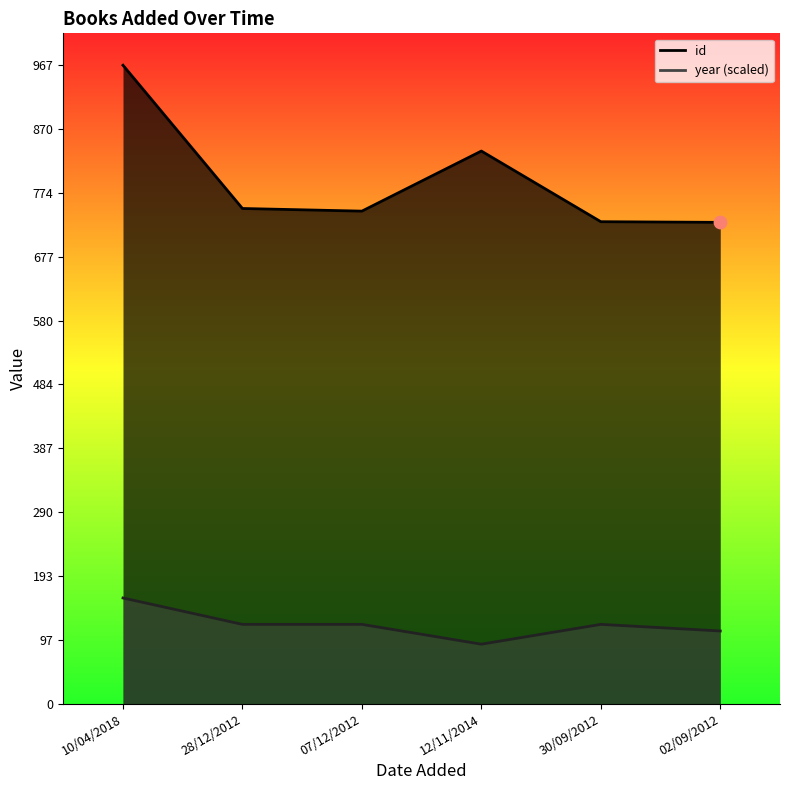

At which category is the sum across all series the highest?

10/04/2018